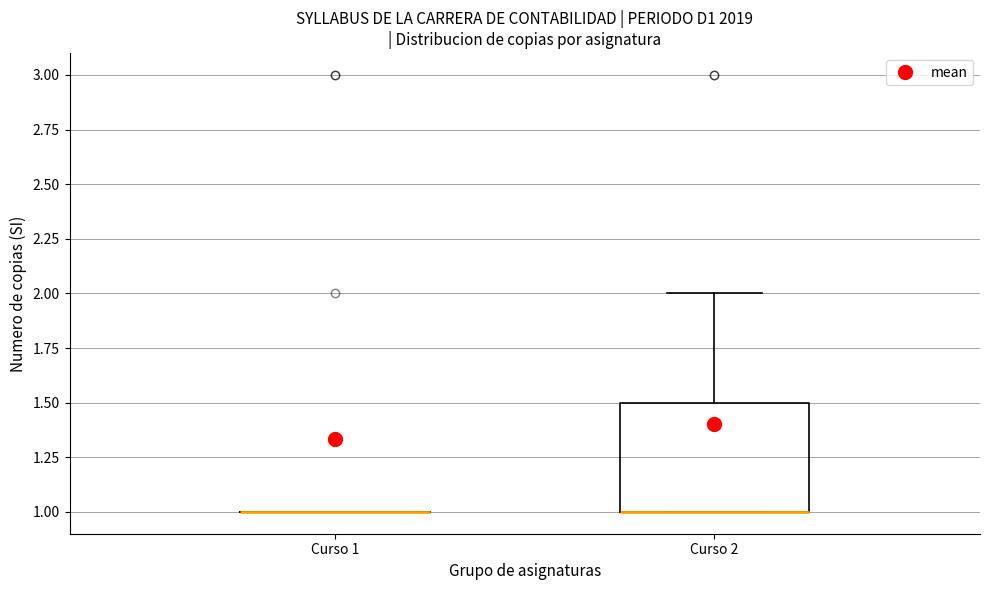

Where is the lower edge of the box for Curso 2 on the y-axis? The values are not printed on the chart, so give them approximately, as read against the axis.

1.0